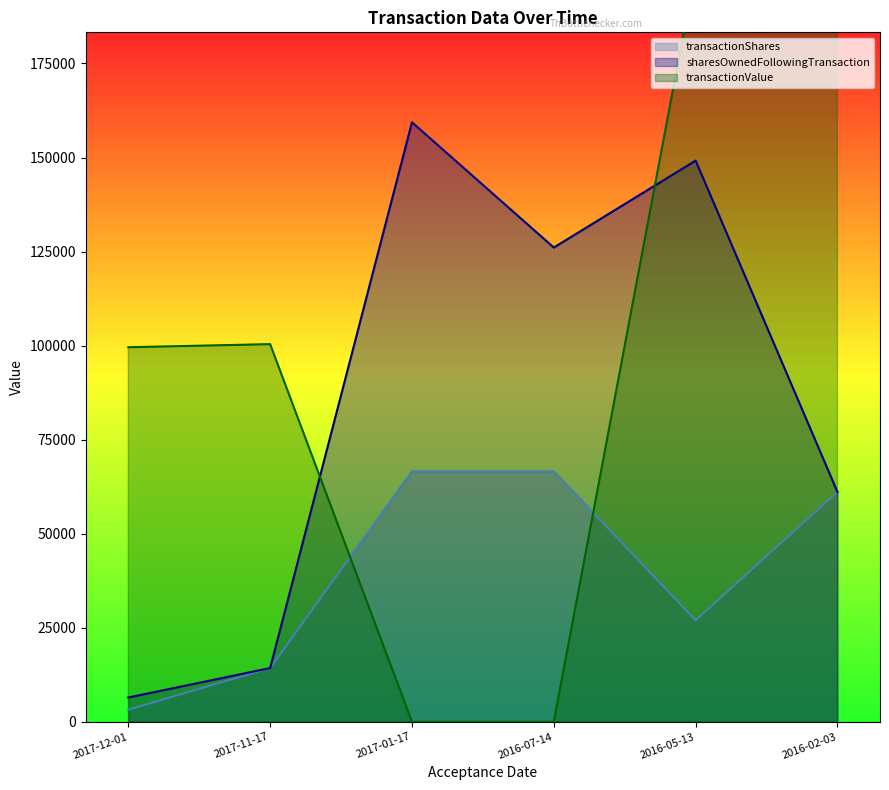

True or false: transactionValue has a value of 30273 at 2017-12-01.

False